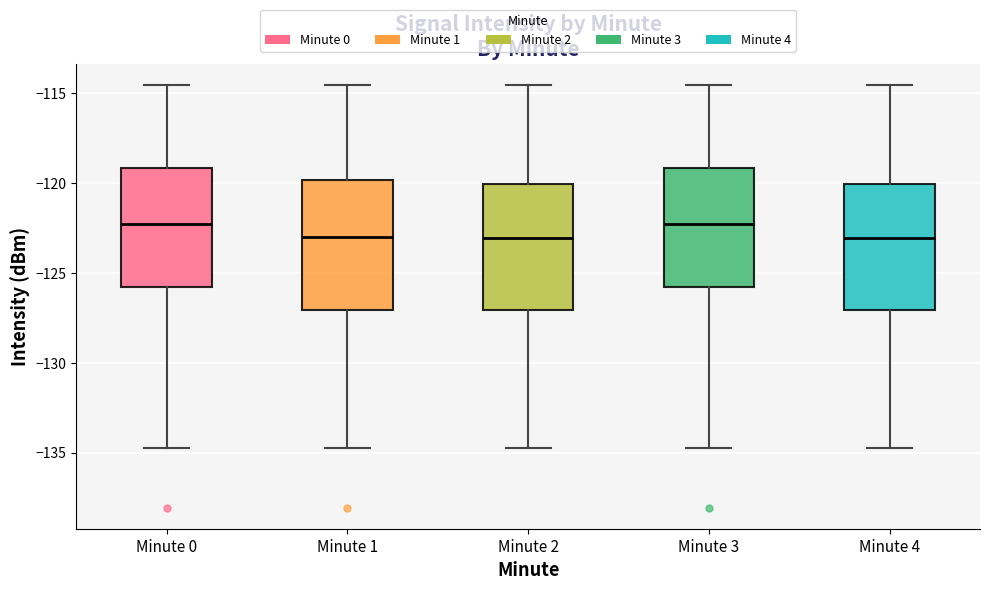

Reading left to right, transcribe this box plot: for each box, give where its median line is, the range the box spans, and where its two whiskers end, as read against the y-axis. The values are not printed on the chart, so give them approximately, as read against the axis.

Minute 0: median -122.5, box -126.0 to -119.0, whiskers -134.5 to -114.5
Minute 1: median -123.0, box -127.0 to -120.0, whiskers -134.5 to -114.5
Minute 2: median -123.0, box -127.0 to -120.0, whiskers -134.5 to -114.5
Minute 3: median -122.5, box -126.0 to -119.0, whiskers -134.5 to -114.5
Minute 4: median -123.0, box -127.0 to -120.0, whiskers -134.5 to -114.5